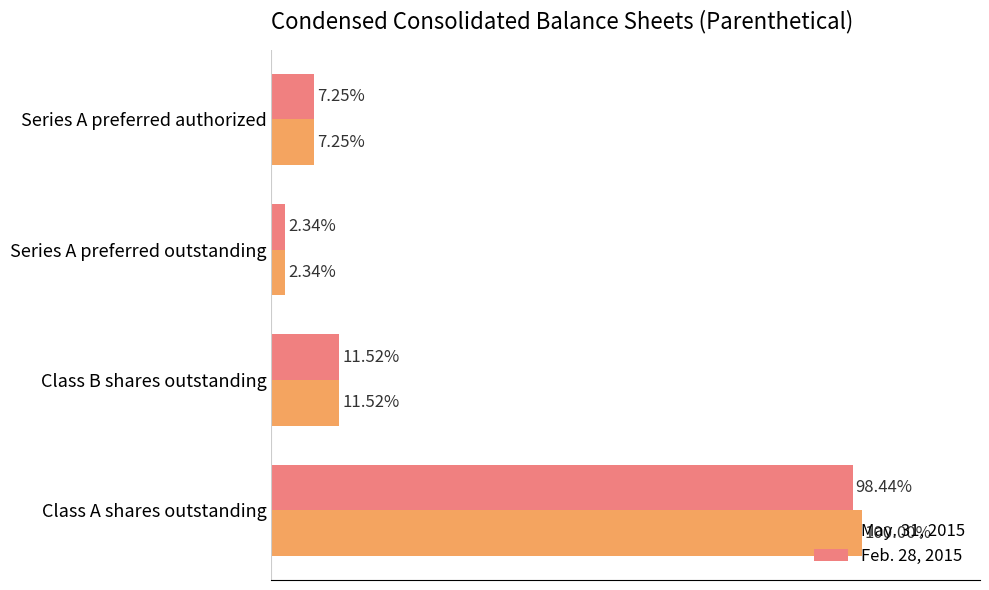

Which label corresponds to the smallest value in the chart?

Series A preferred outstanding